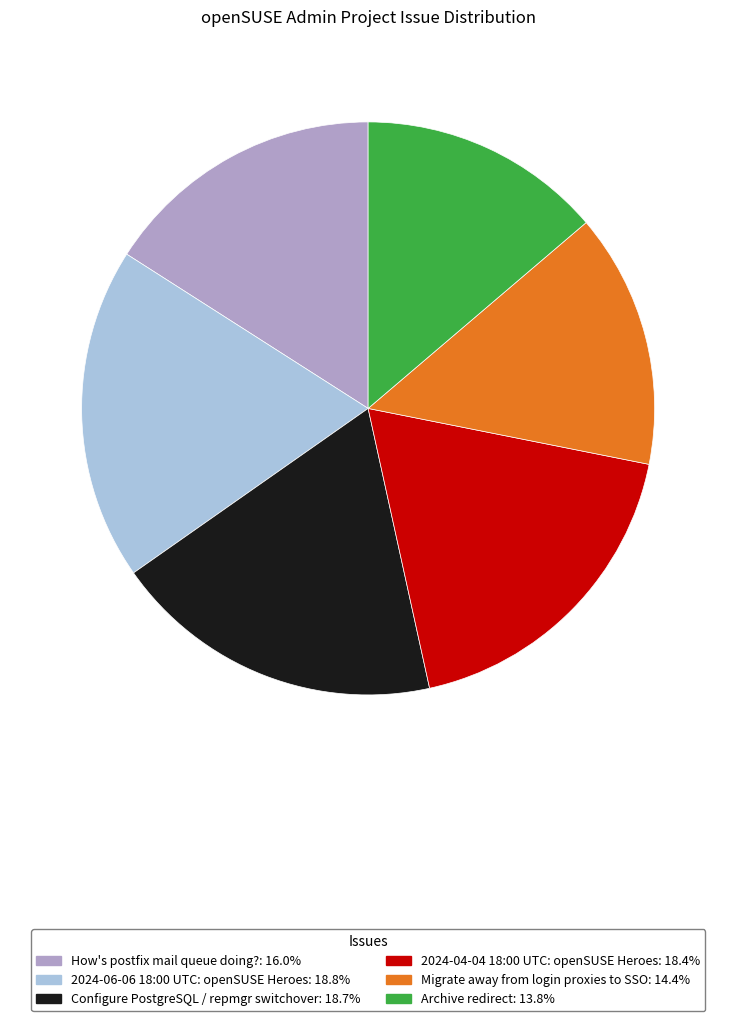

True or false: 2024-06-06 18:00 UTC: openSUSE Heroes accounts for 19% of the total.

True